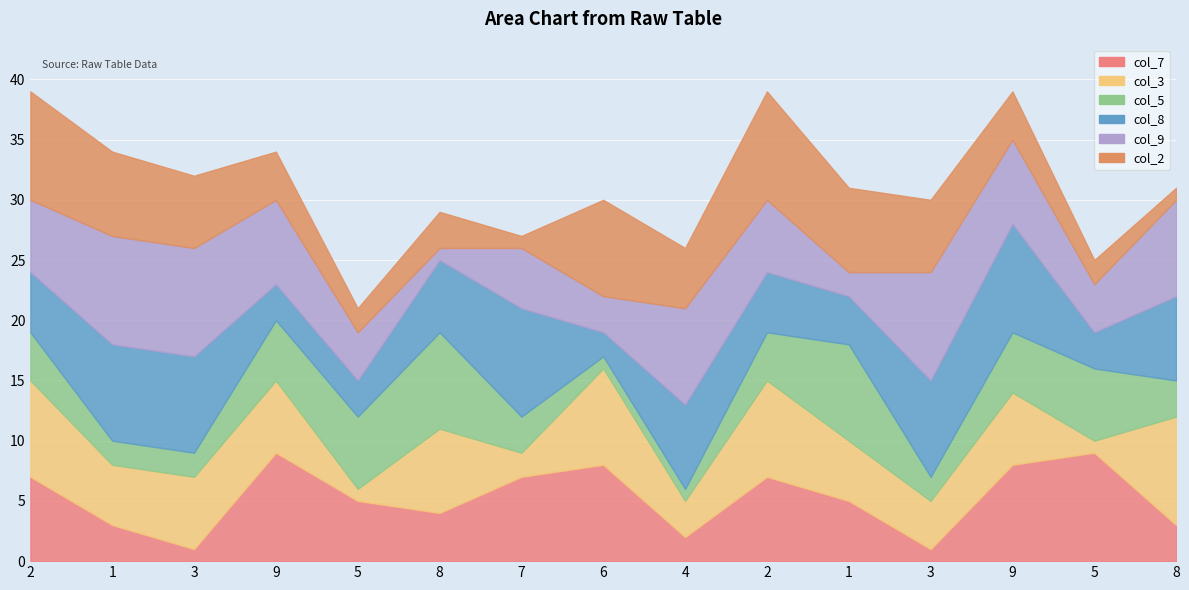

True or false: col_8 has a value of 3 at 9.

True